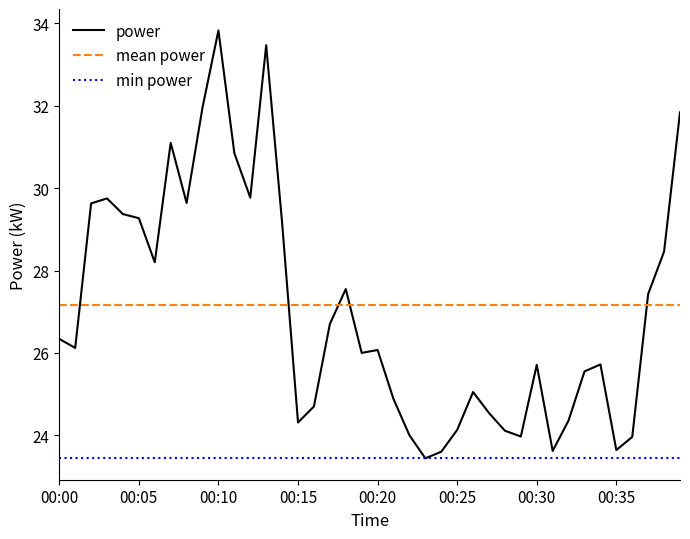

What is the difference between the maximum and minimum values in the power series?

10.4